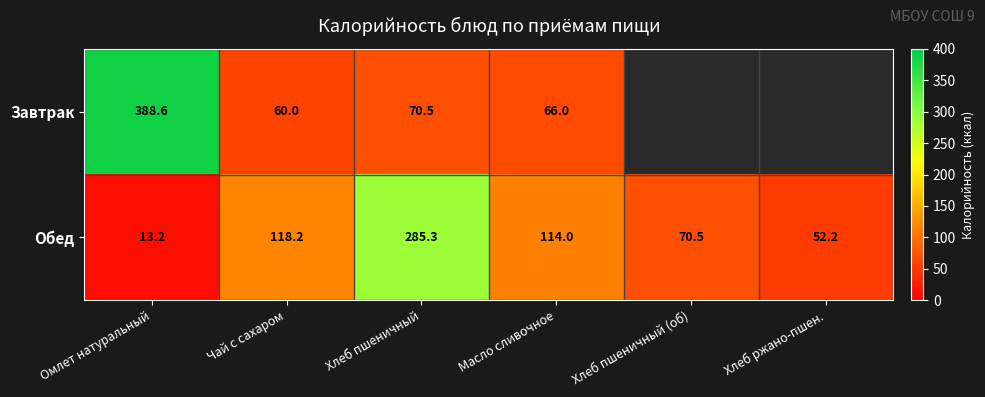

At which category is the sum across all series the highest?

Омлет натуральный